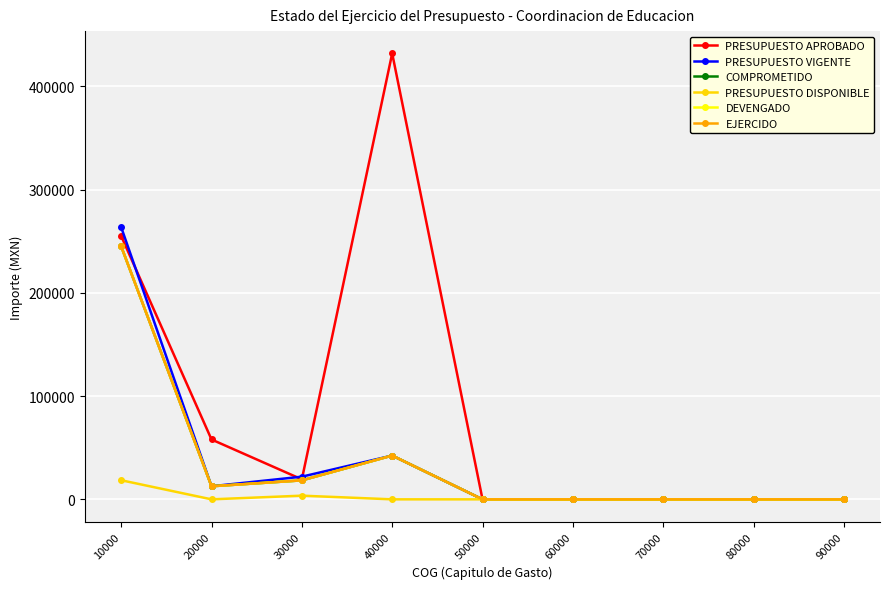

Is it true that DEVENGADO equals 18385.2 at 30000?

True